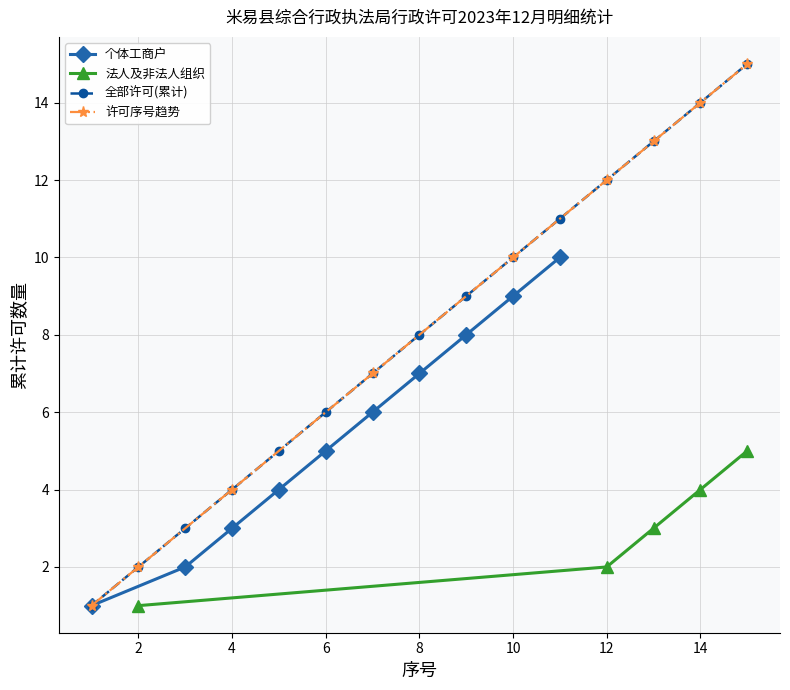

What is the highest value of the 个体工商户 series?

10